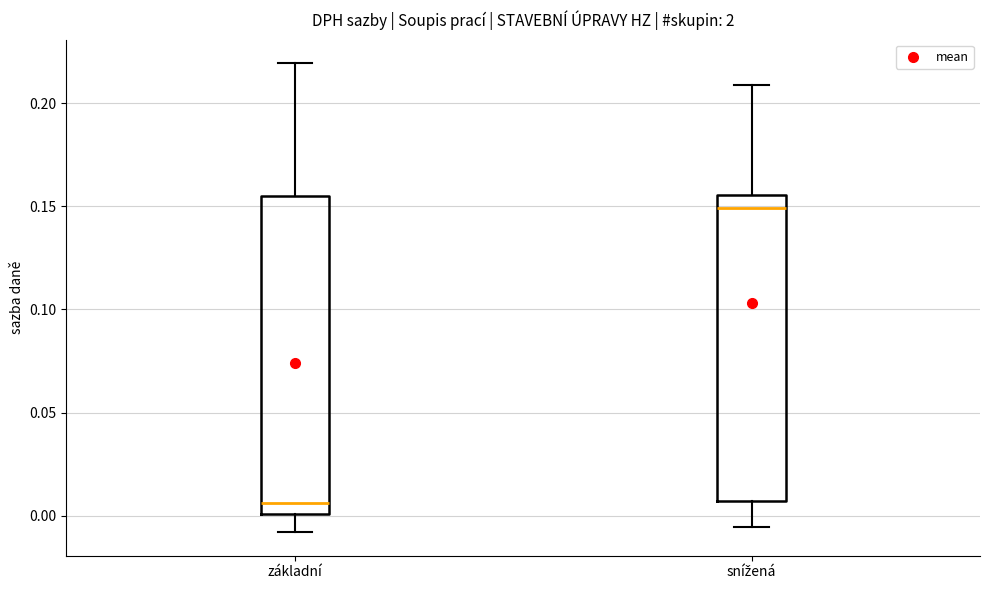

Which box has the lowest median line?

základní